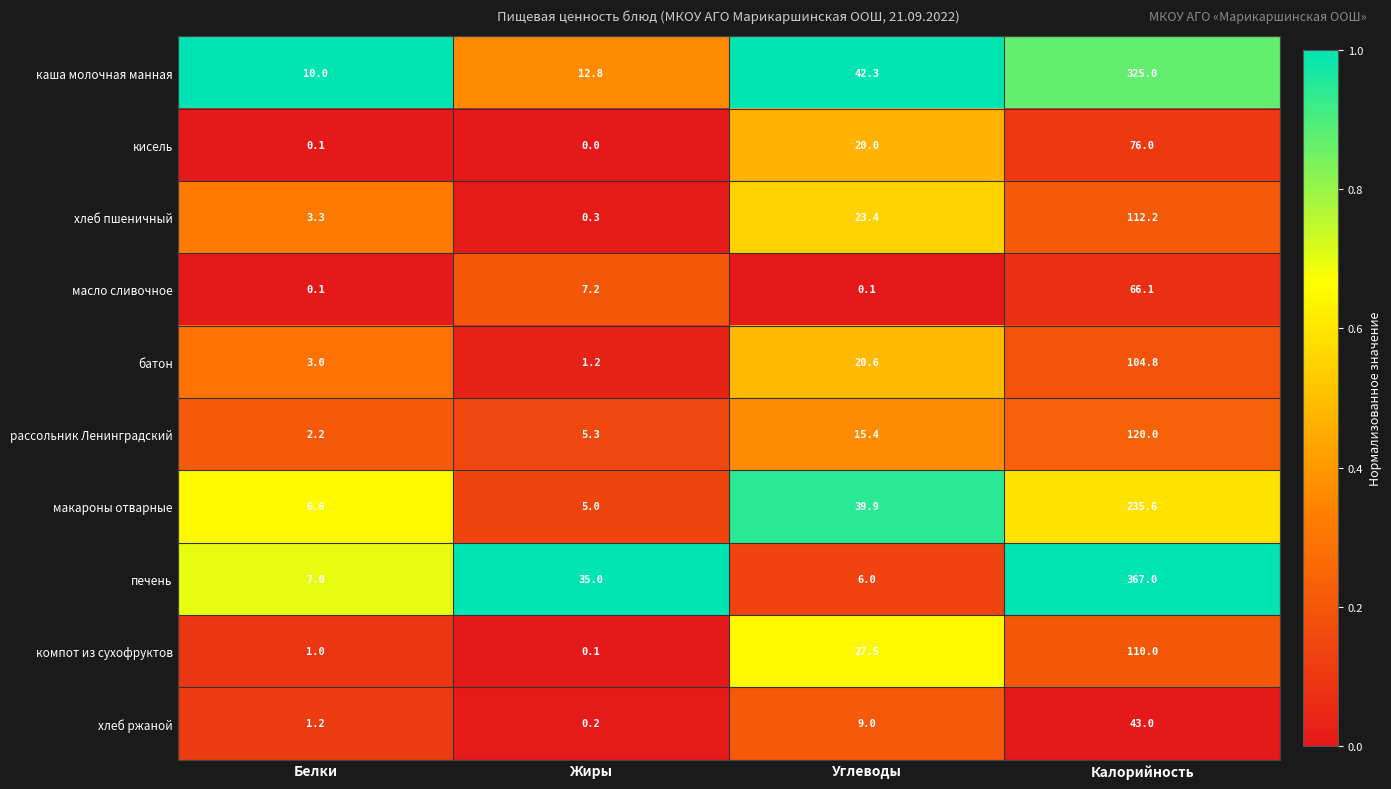

True or false: хлеб пшеничный has a value of 112.2 at Калорийность.

True